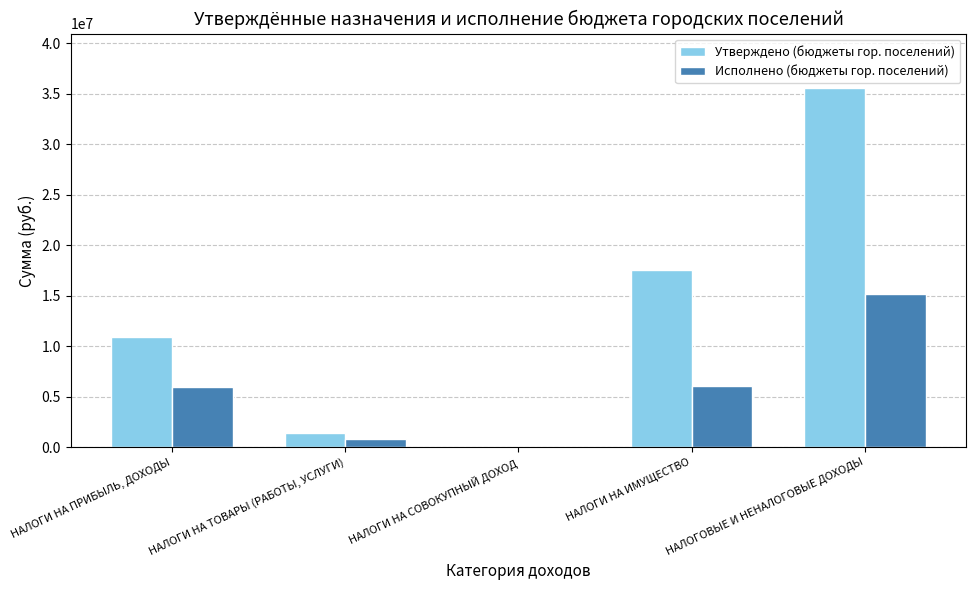

The value of Утверждено (бюджеты гор. поселений) at НАЛОГИ НА ПРИБЫЛЬ, ДОХОДЫ is 10907500.0. True or false?

True